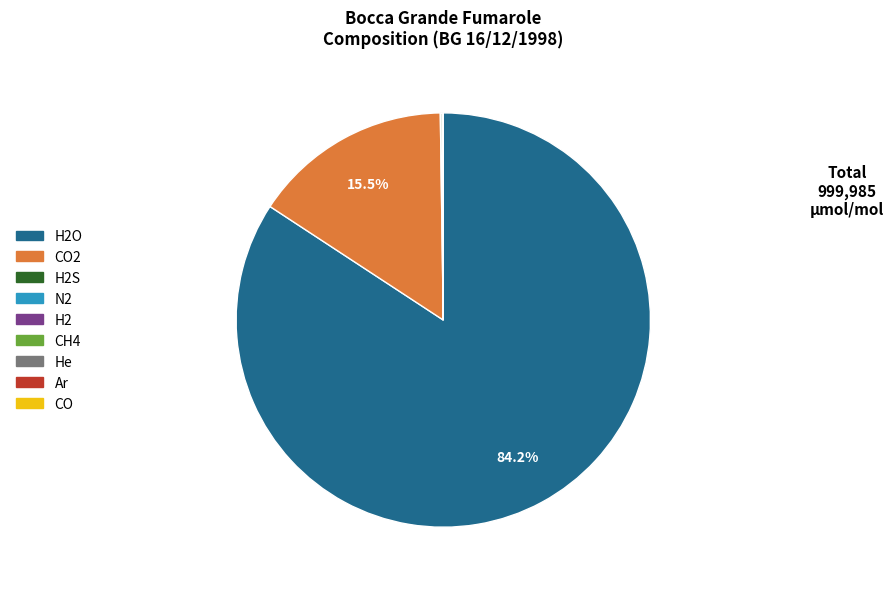

Is there any slice that represents more than half of the pie?

Yes